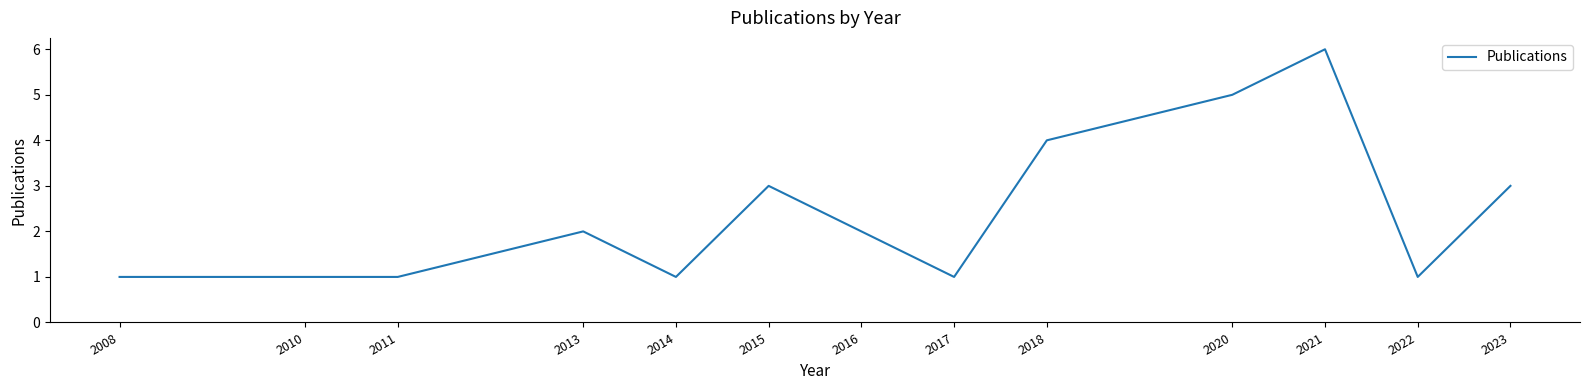

What is the greatest value displayed?

6